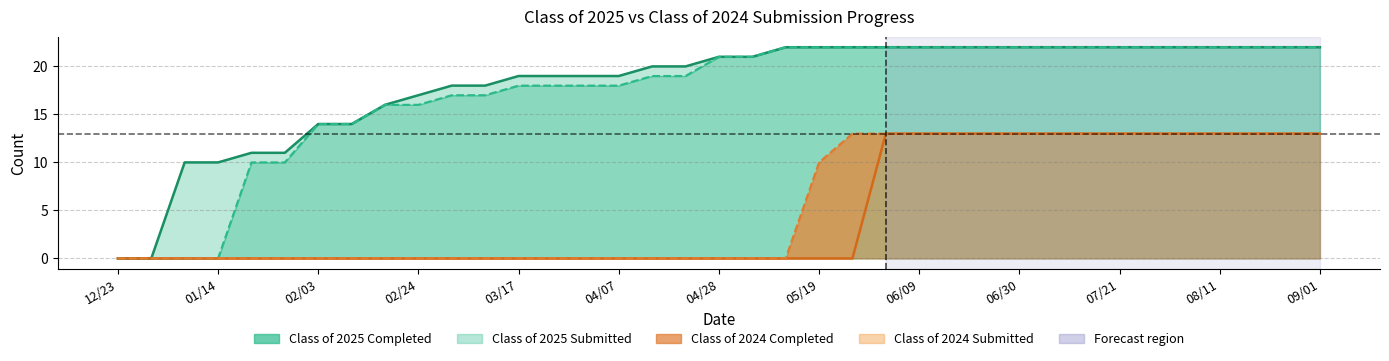

Is it true that Class of 2024 Completed equals 4 at 06/21?

False